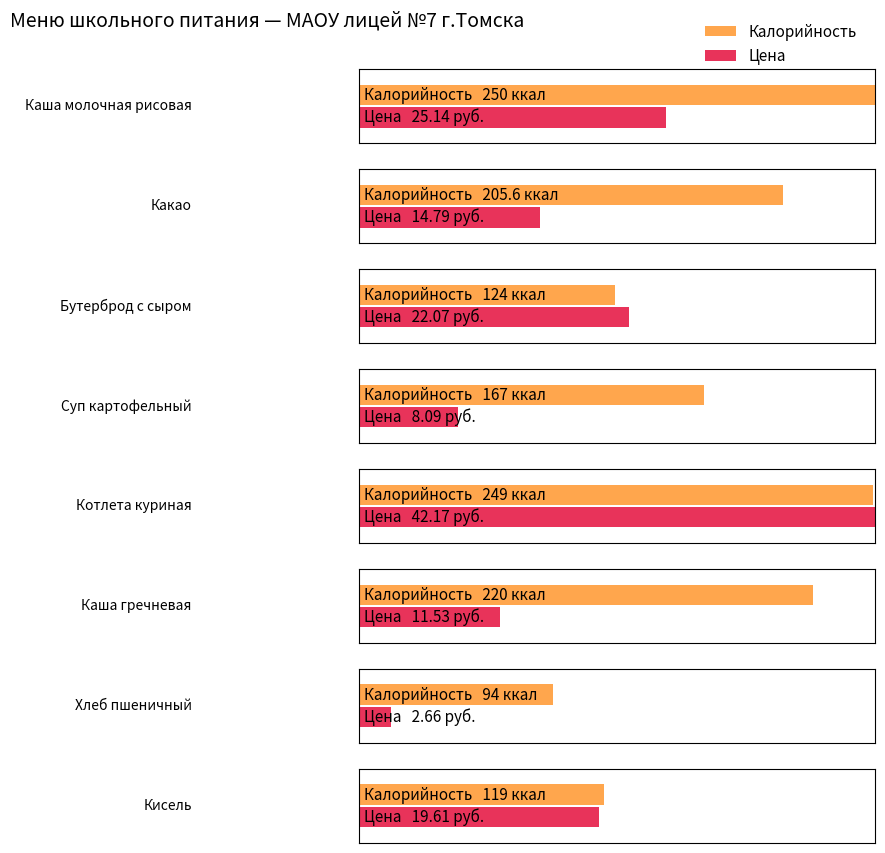

Which series has the largest total across all categories?

Калорийность